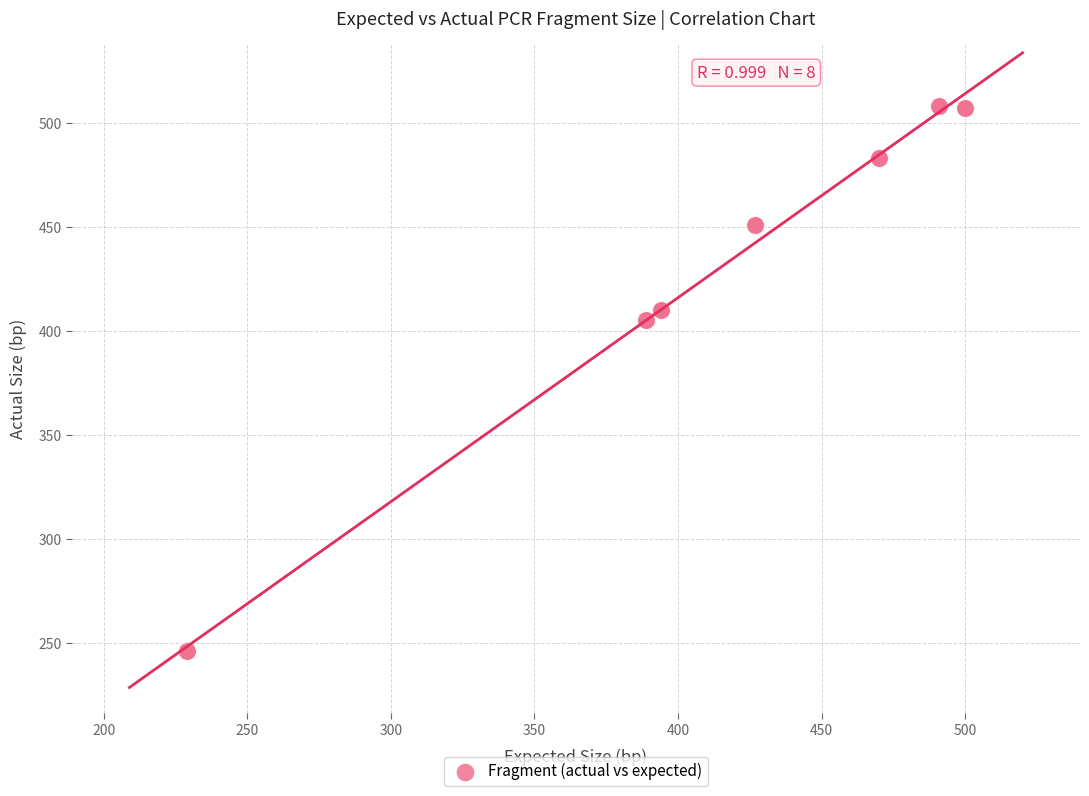

What Y value in the scatter plot is closest to 377?

405